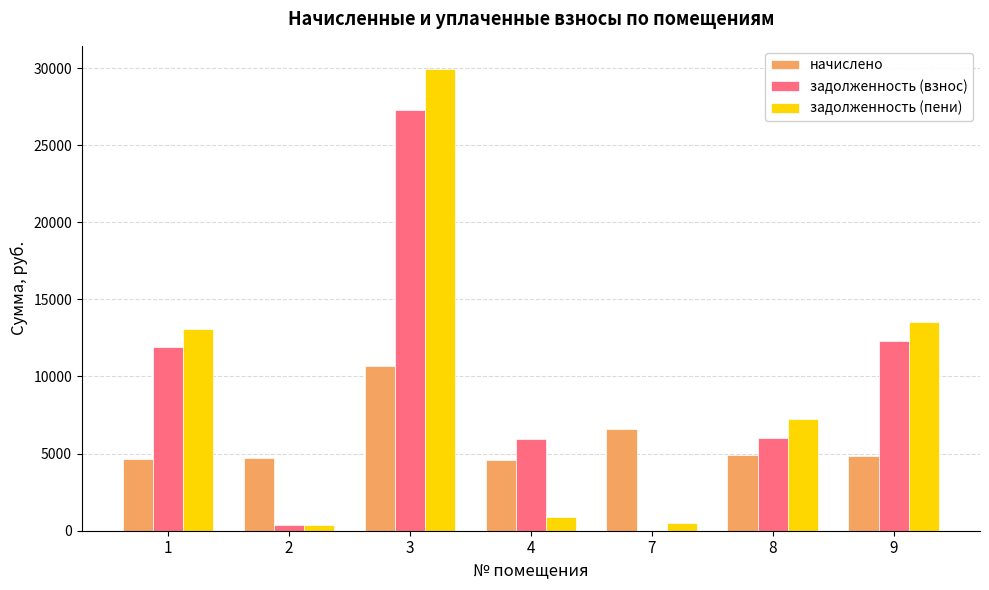

Between 2 and 4, which series saw the biggest shift?

задолженность (взнос)